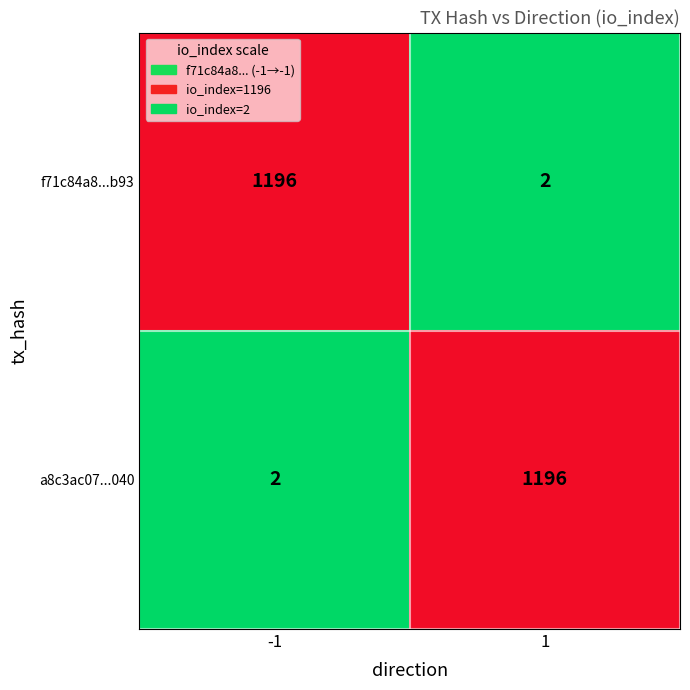

What is the average value of the a8c3ac07...040 series?

599